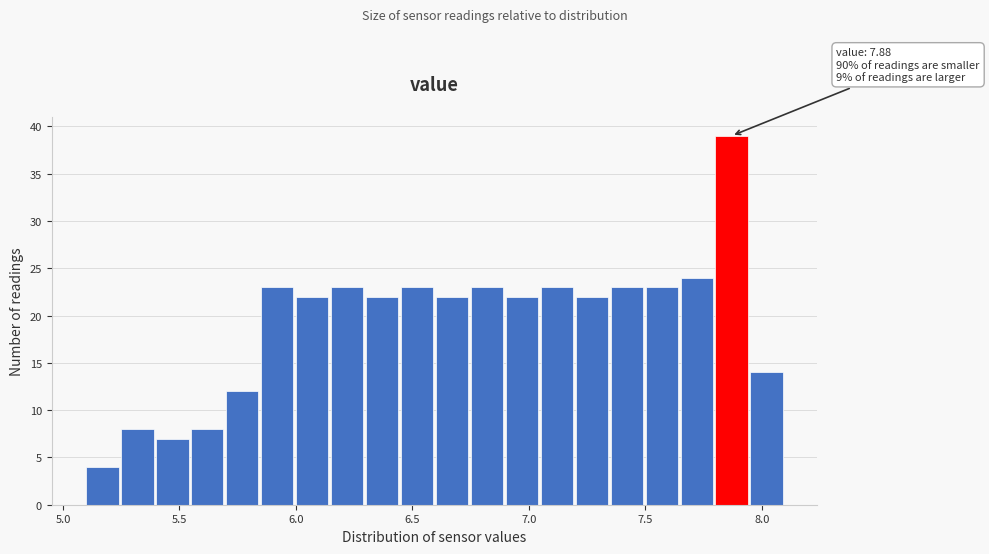

Around what value on the x-axis is the tallest bar? Give the approximate position of its centre, as read against the axis.

7.85